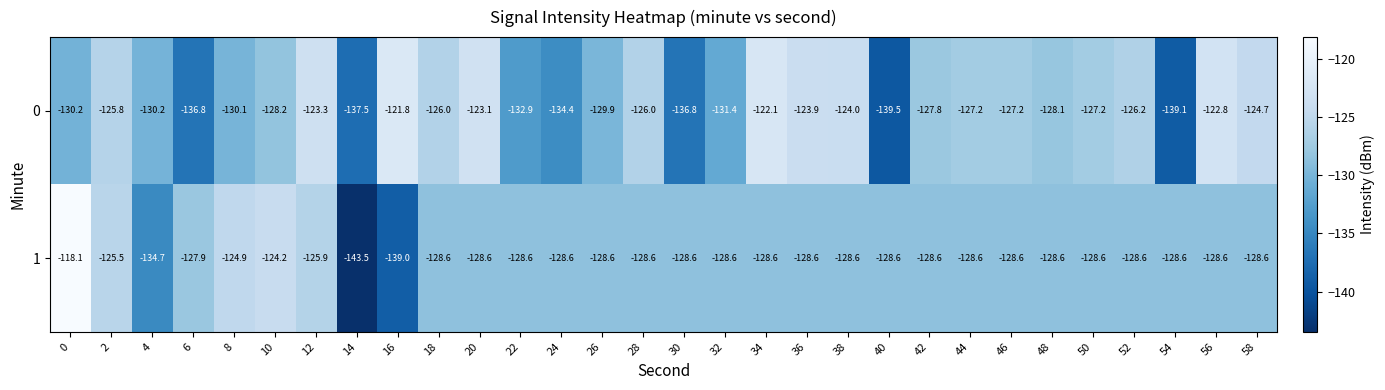

What is the spread (max minus min) of values at 10?

4.0